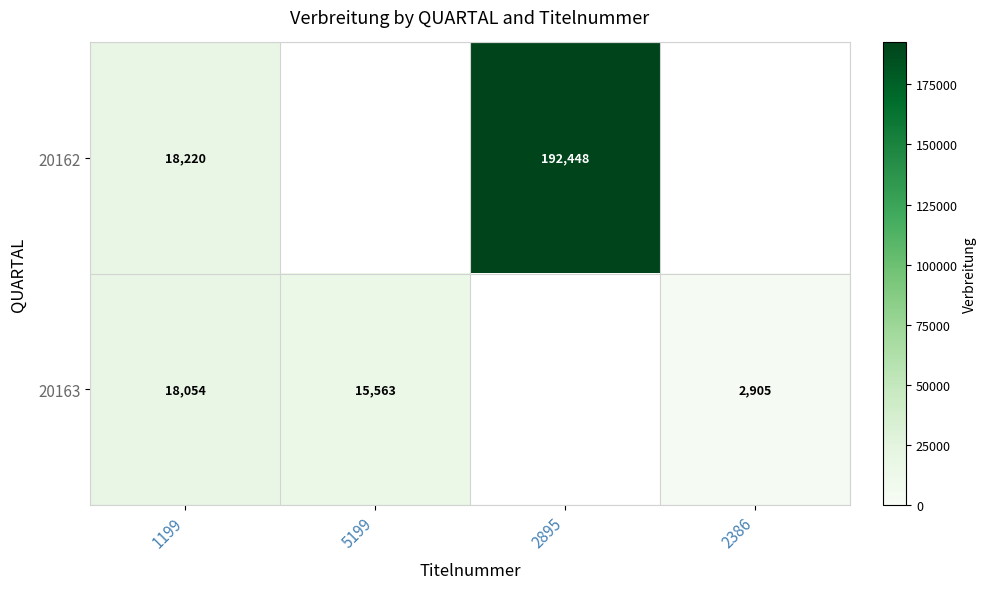

The 20163 series shows 18054 at 1199. True or false?

True